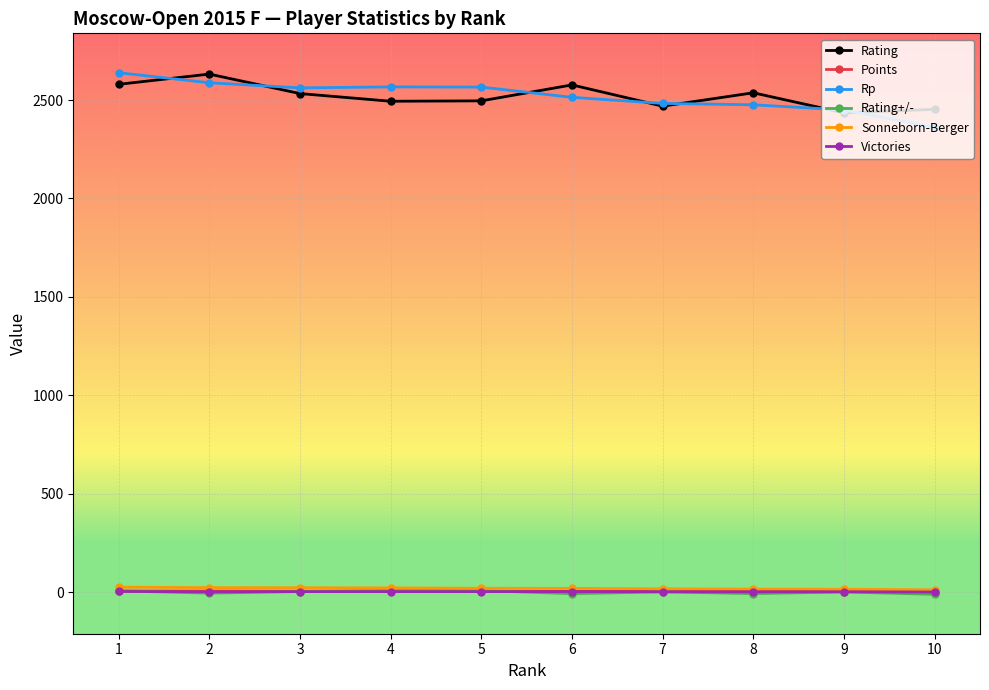

What is the maximum value for Rating?

2632.0